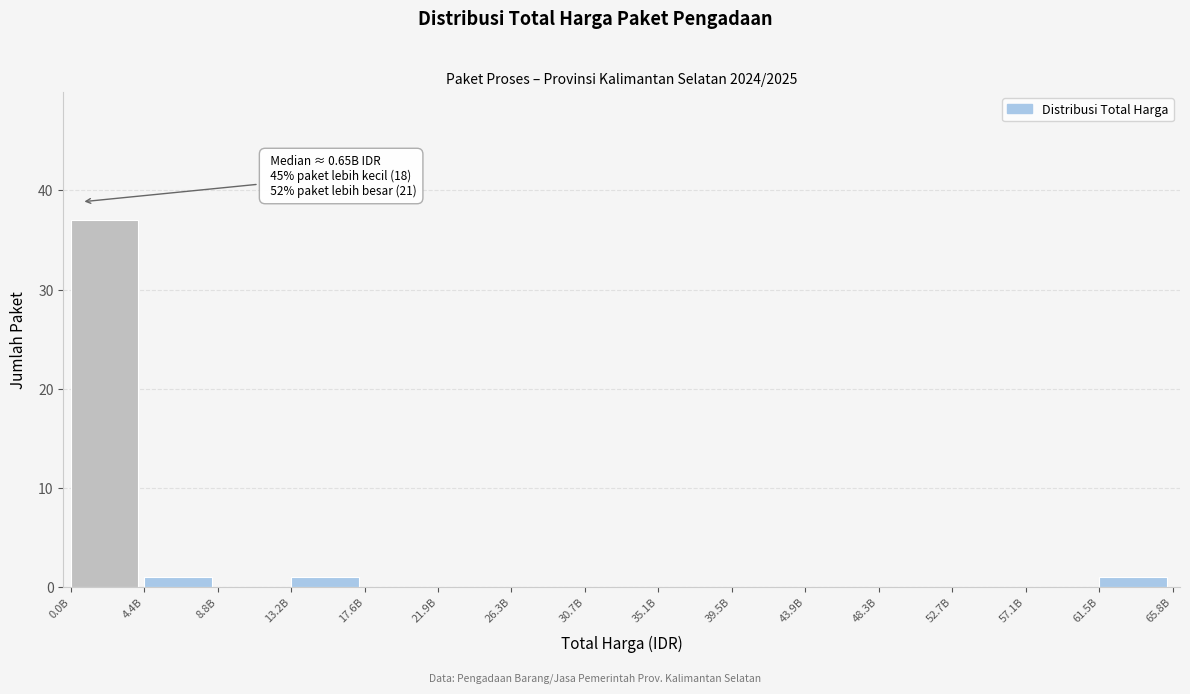

Reading left to right, transcribe all the data shown in this chart.

0.0B=37	4.4B=1	8.8B=0	13.2B=1	17.6B=0	21.9B=0	26.3B=0	30.7B=0	35.1B=0	39.5B=0	43.9B=0	48.3B=0	52.7B=0	57.1B=0	61.5B=1